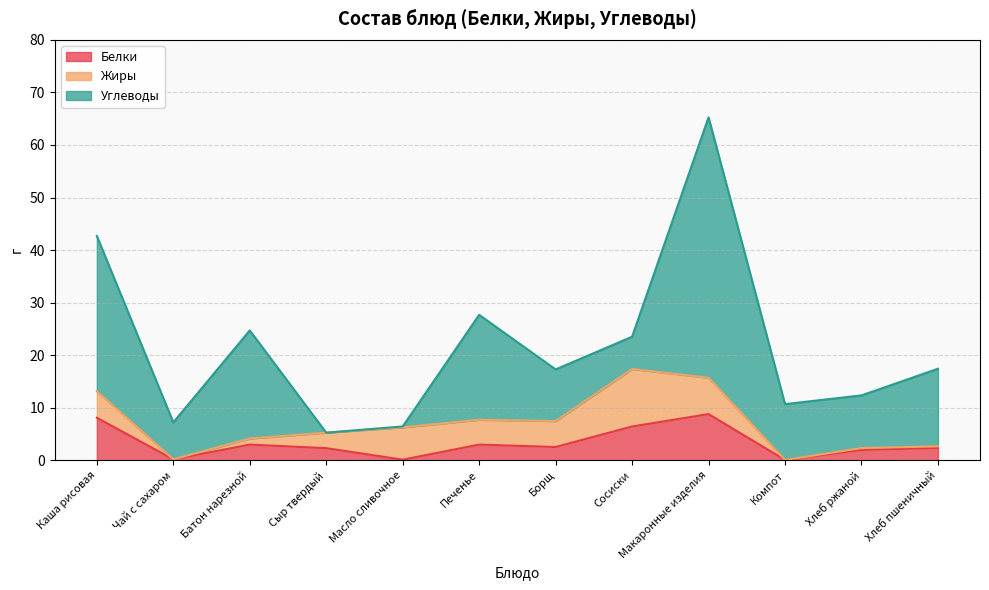

The value of Белки at Хлеб пшеничный is 2.4. True or false?

True